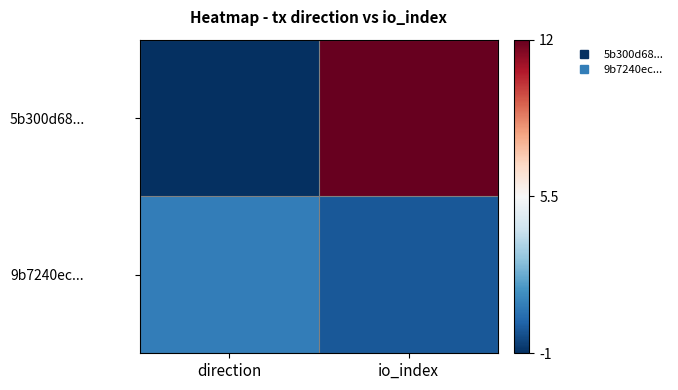

What is the spread (max minus min) of values at direction?

2